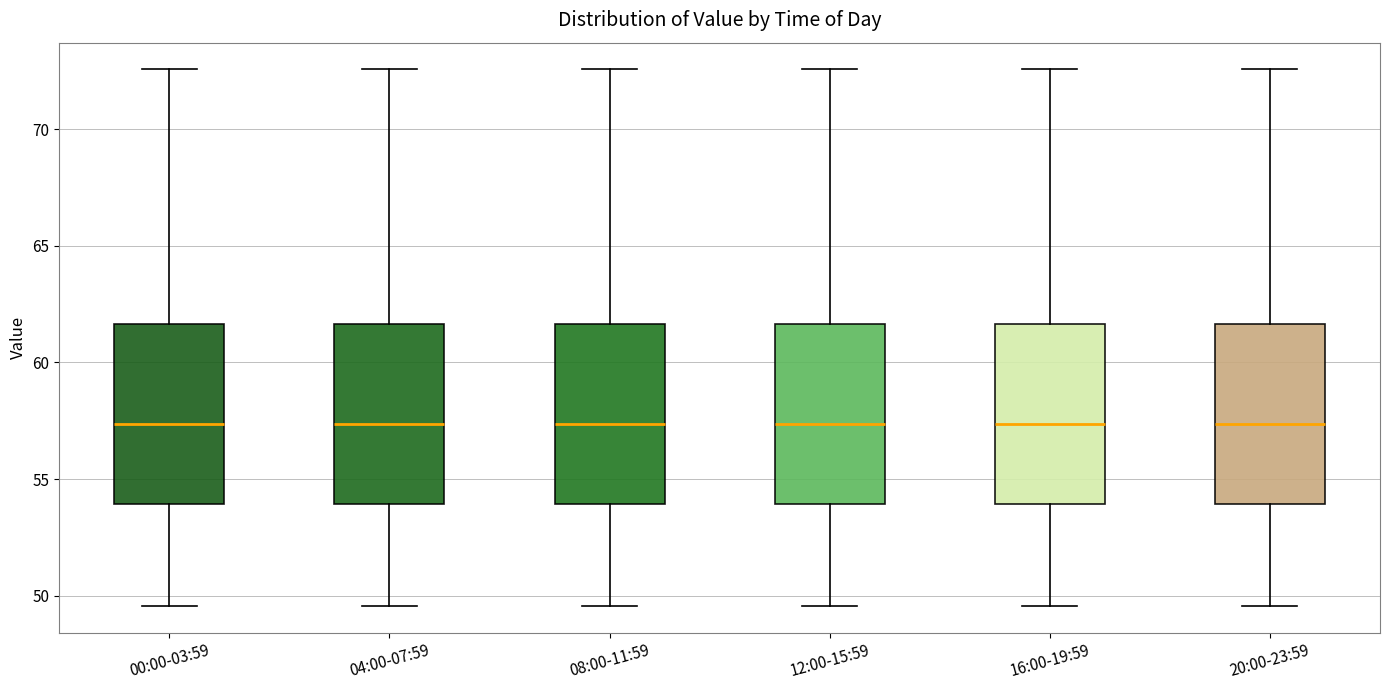

Where does the upper whisker of the box for 16:00-19:59 end on the y-axis? The values are not printed on the chart, so give them approximately, as read against the axis.

72.5